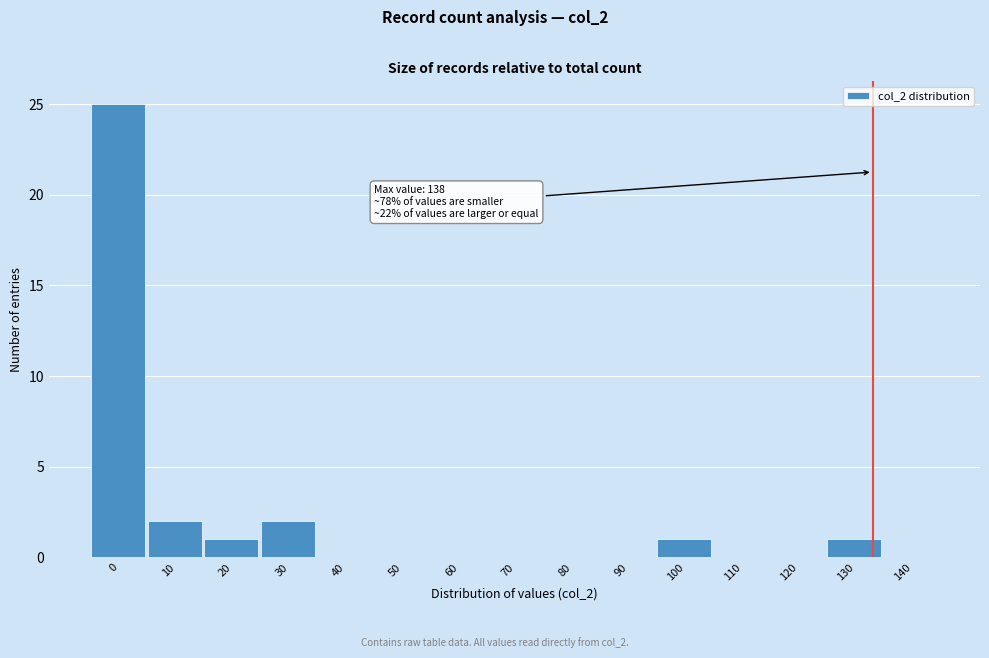

Reading left to right, transcribe all the data shown in this chart.

0=25	10=2	20=1	30=2	40=0	50=0	60=0	70=0	80=0	90=0	100=1	110=0	120=0	130=1	140=0